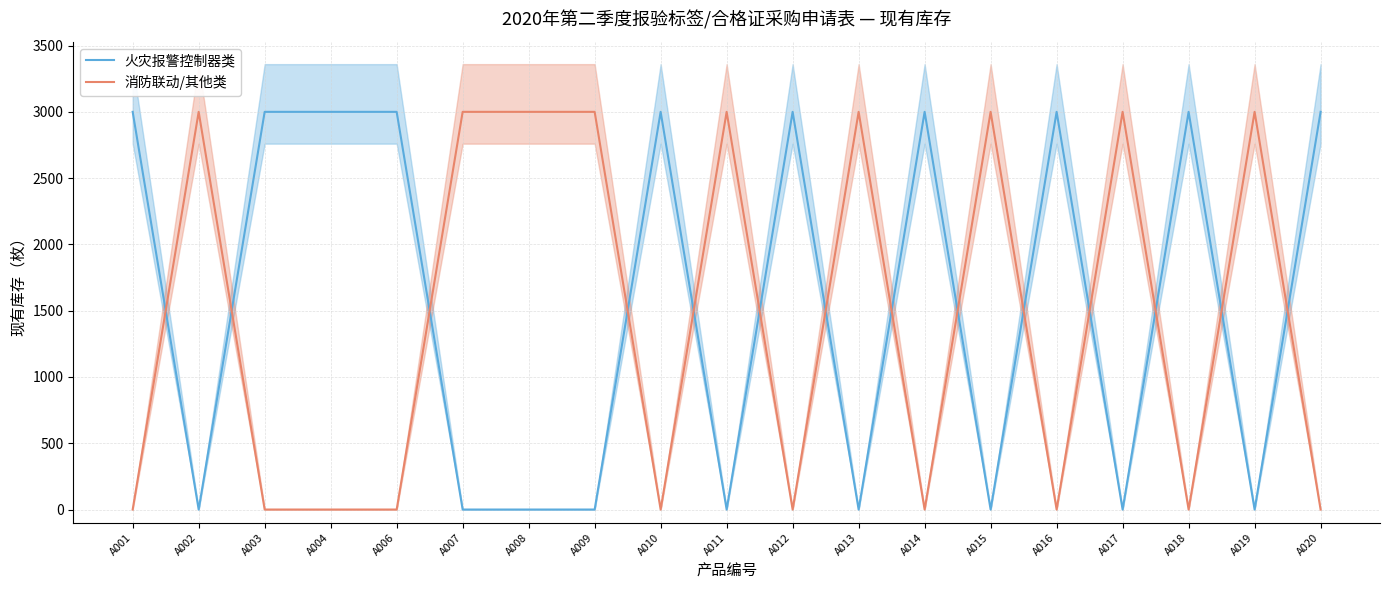

At which category is the sum across all series the highest?

A001